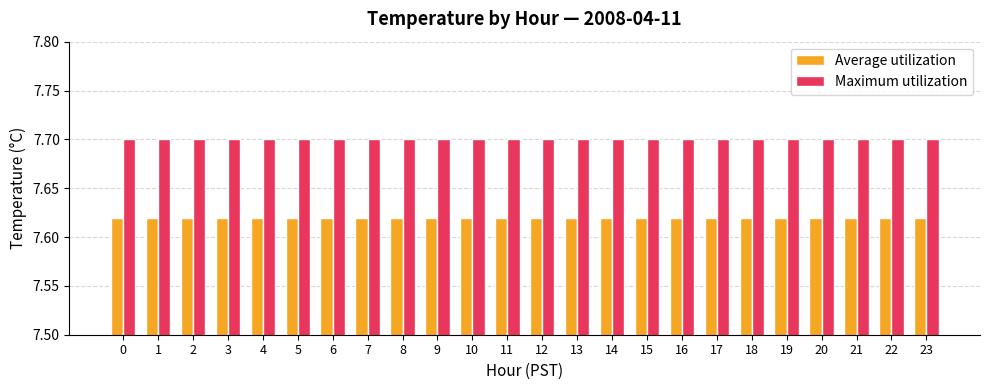

What is the maximum value shown in the chart?

7.7